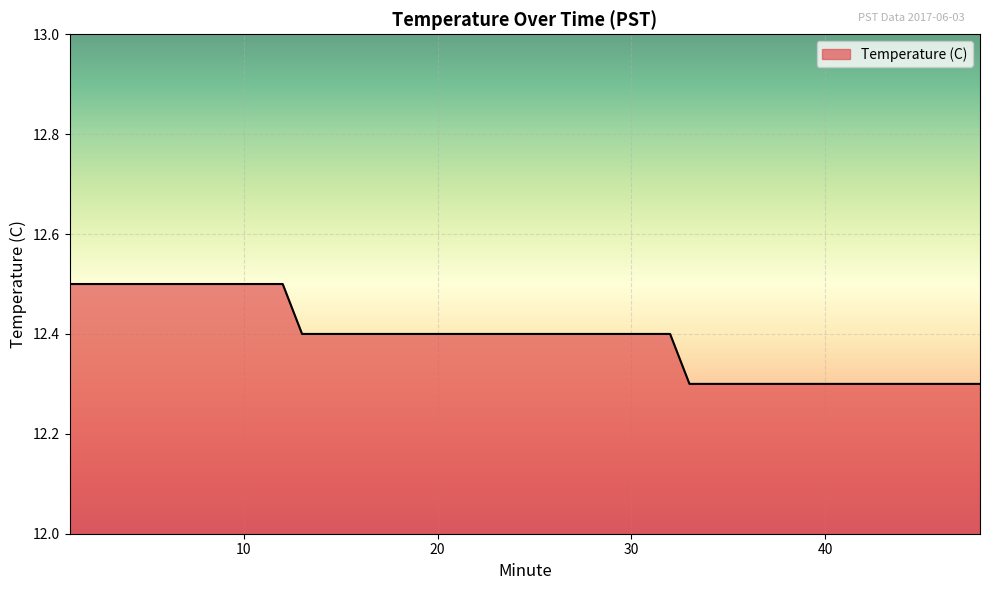

What is the difference between the maximum and second lowest values?

0.2